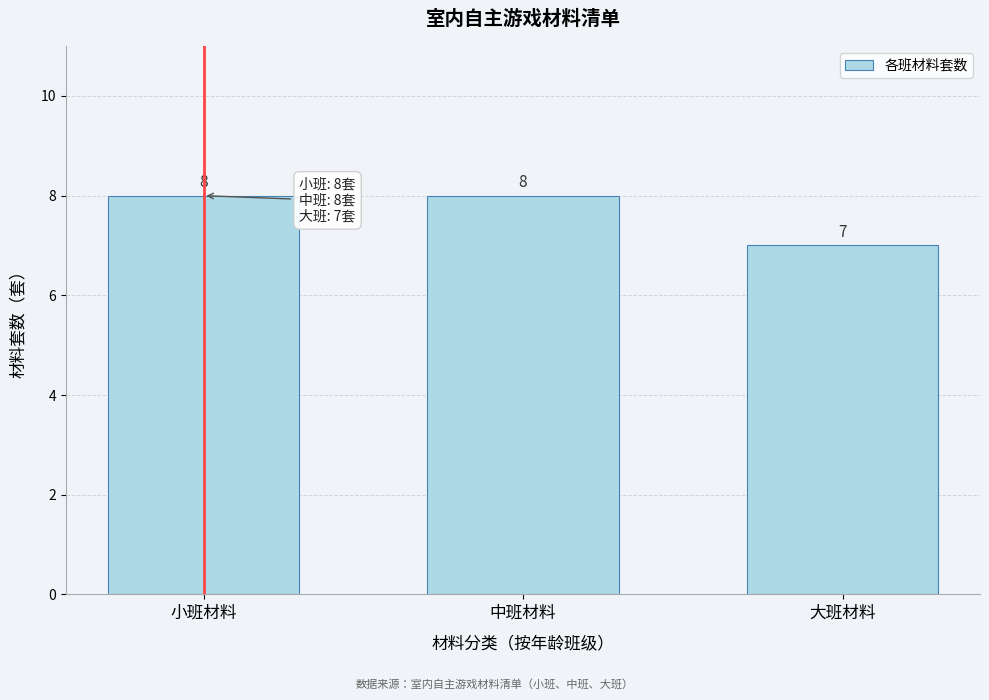

Reading left to right, what are all the values shown in this chart?

小班材料=8	中班材料=8	大班材料=7